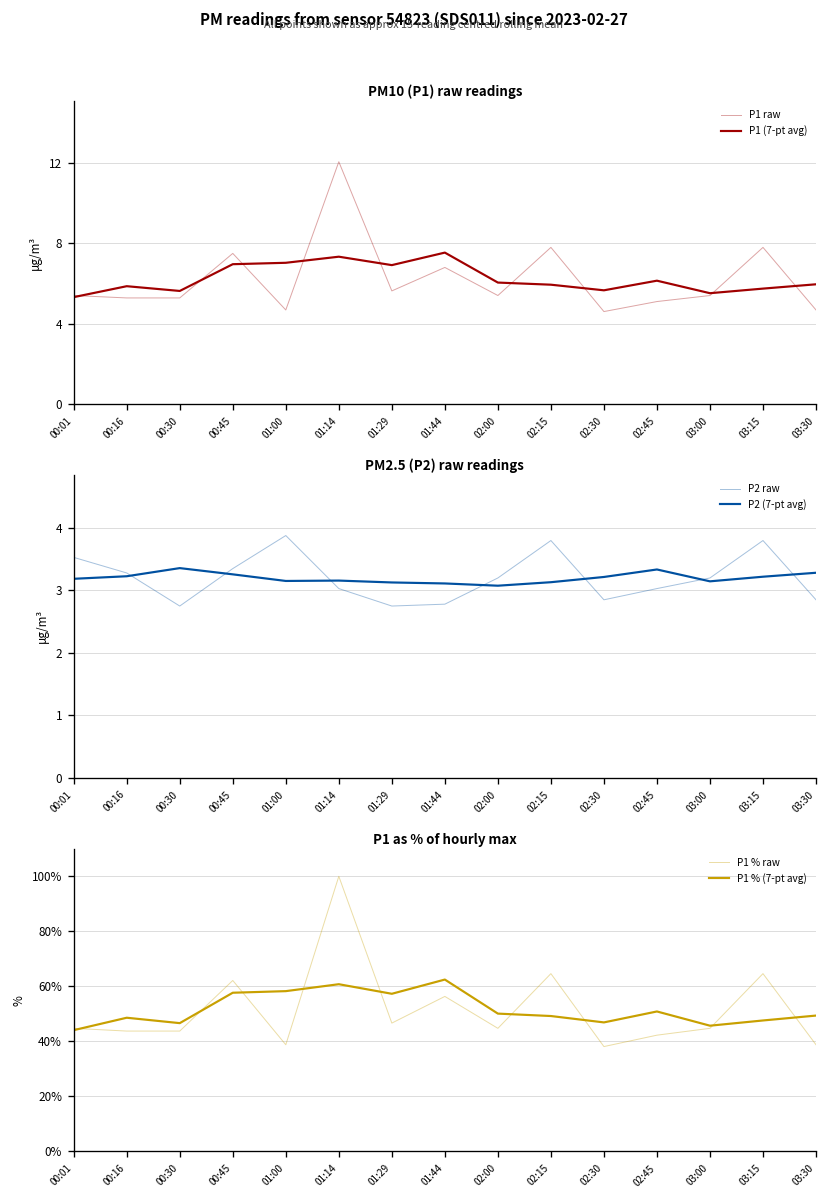

What is the total value across all series at 01:29?

122.4